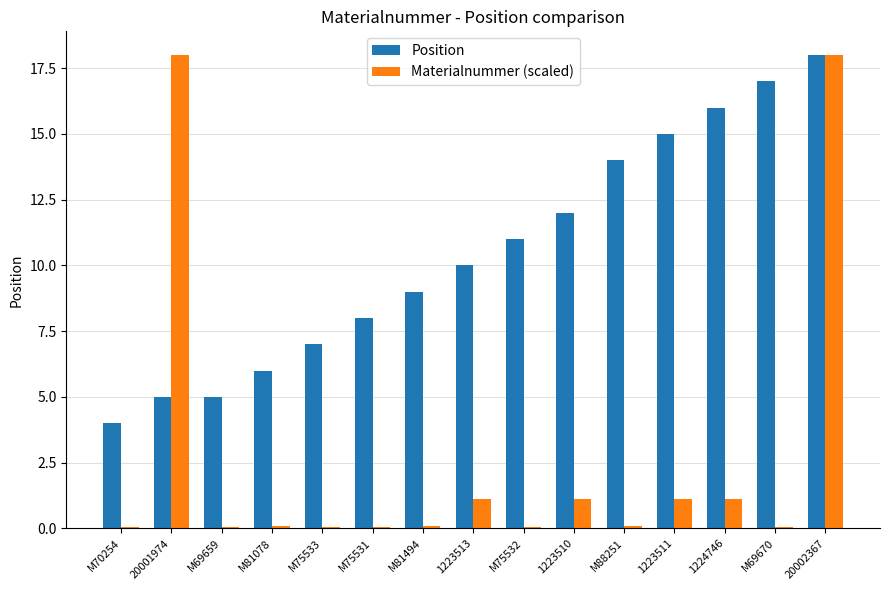

List the series in order of their overall mean, highest first.

Position, Materialnummer (scaled)